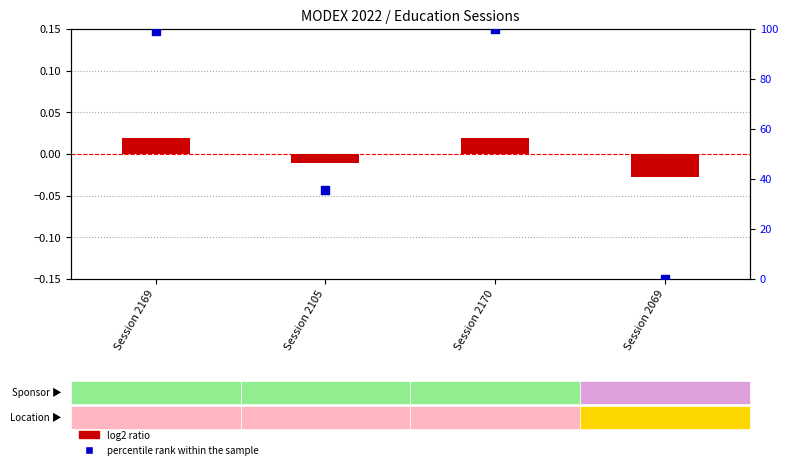

Which series contains the highest Y value?

percentile rank within the sample